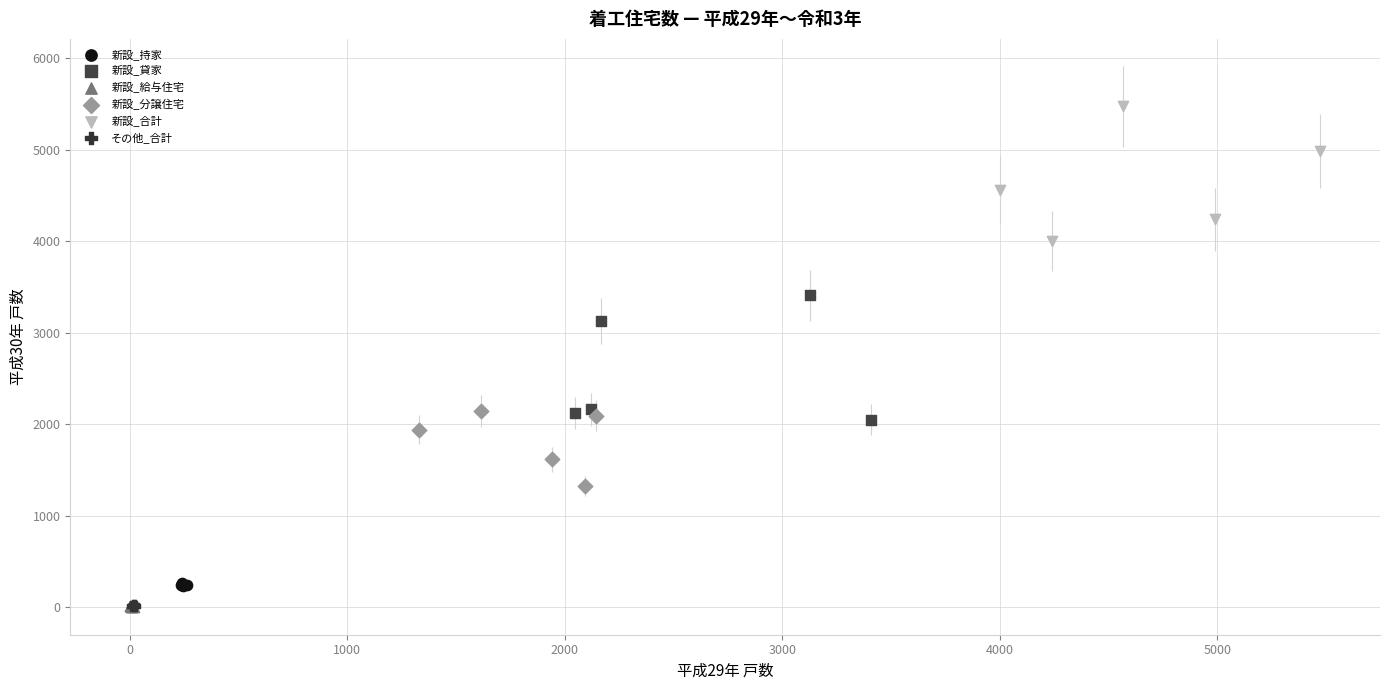

Which series contains the highest Y value?

新設_合計